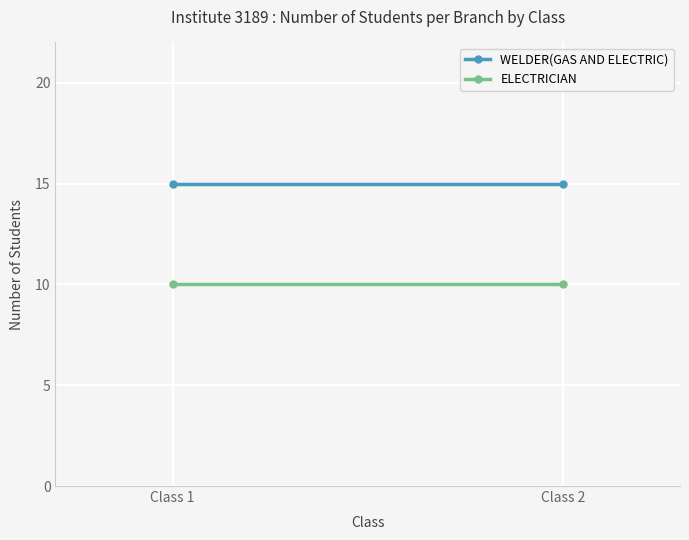

What are all the series names shown in the legend?

WELDER(GAS AND ELECTRIC), ELECTRICIAN